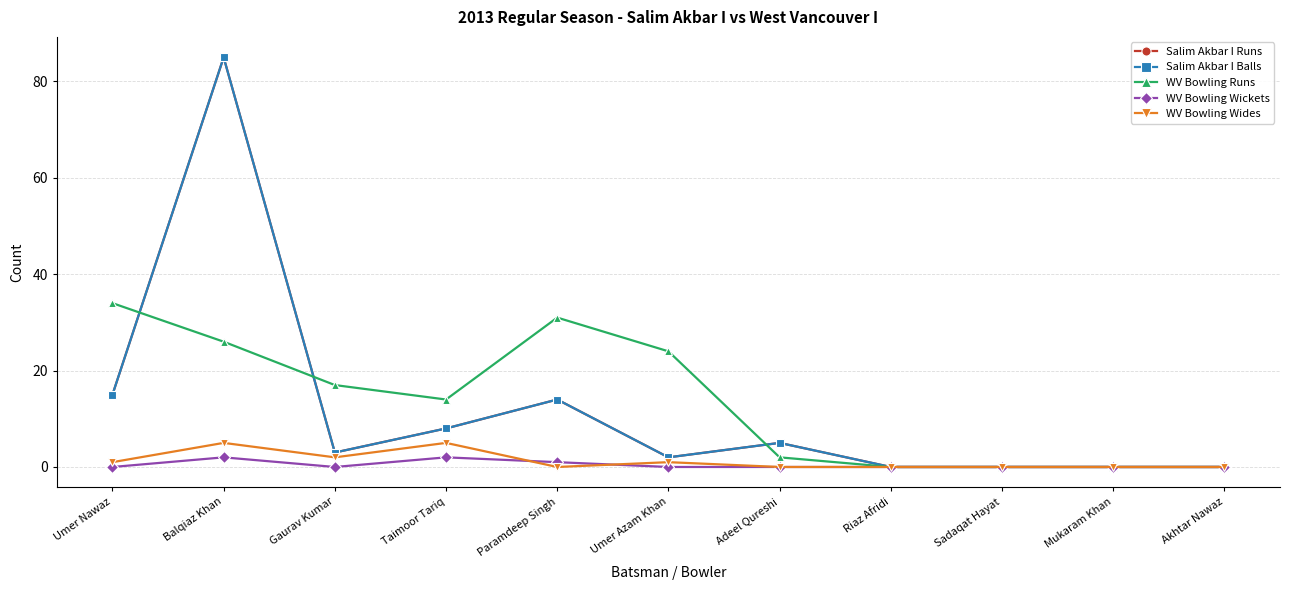

Is this an area chart (filled region under the line)?

No